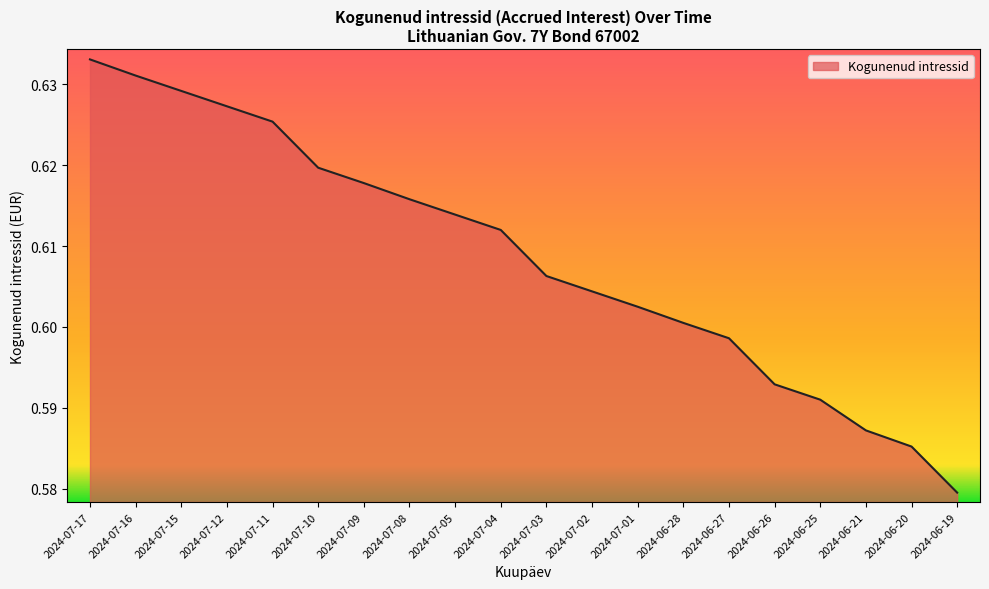

True or false: the data shows 0.9 at 2024-07-02.

False